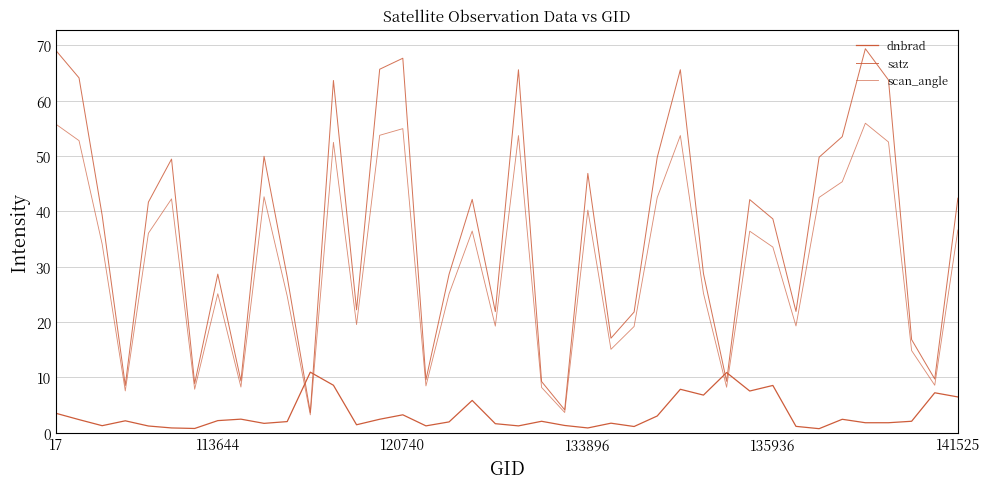

Does the chart have visible grid lines?

Yes